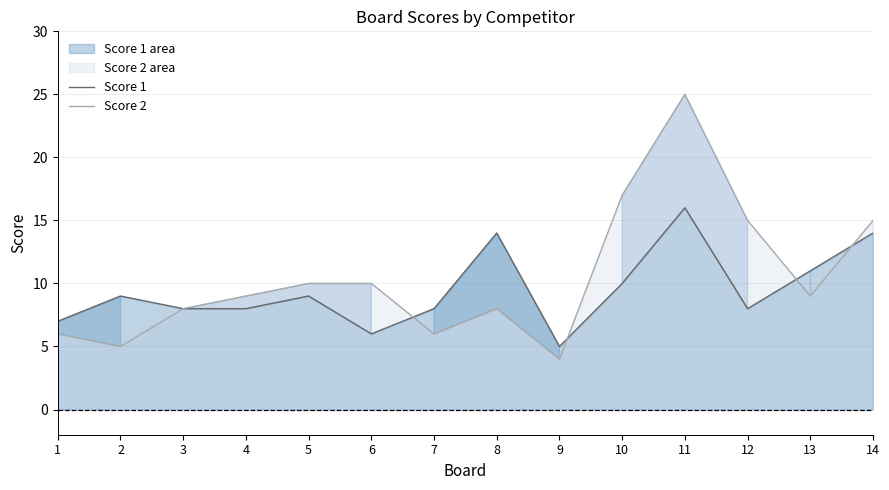

What is the difference between the highest and lowest values at 6?

4